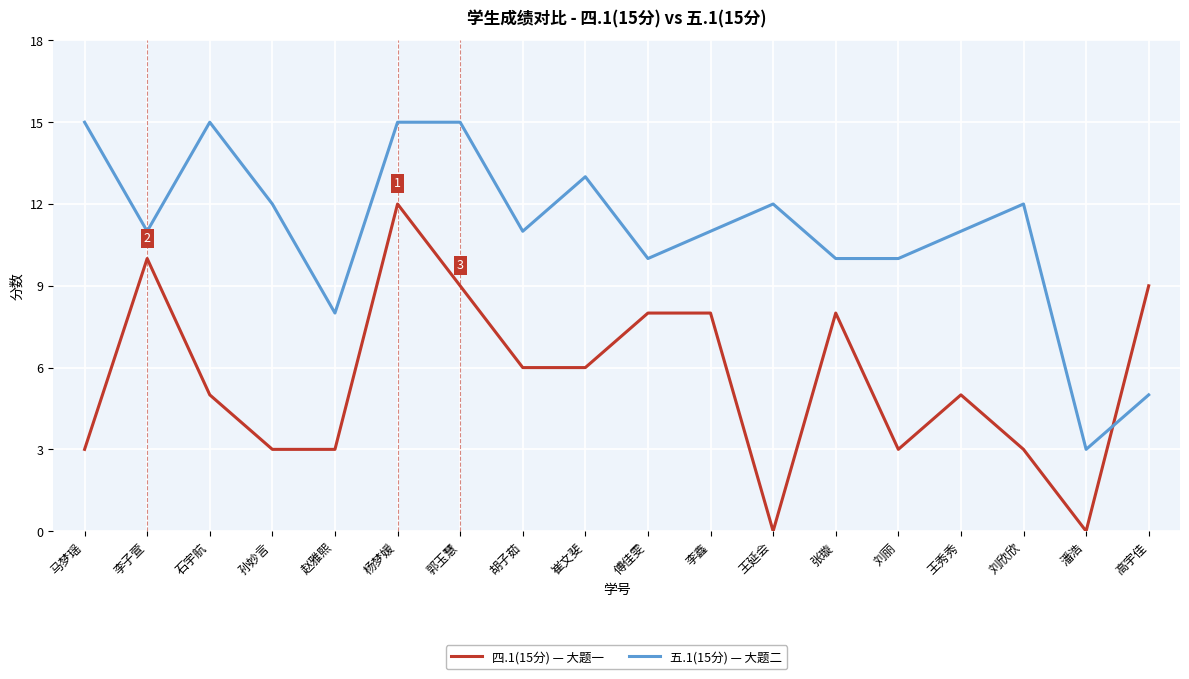

Which series ends up on top after the final intersection of 五.1(15分) — 大题二 and 四.1(15分) — 大题一?

四.1(15分) — 大题一